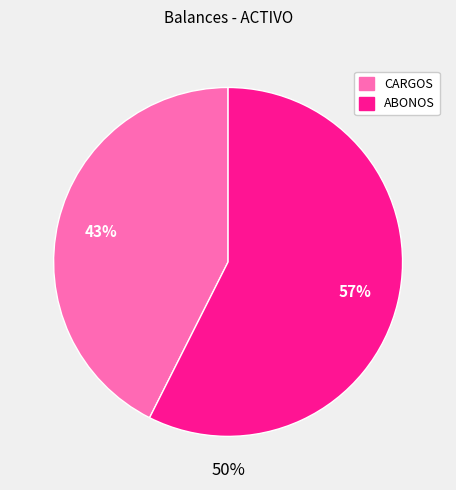

Rank the categories by value from lowest to highest.

CARGOS, ABONOS